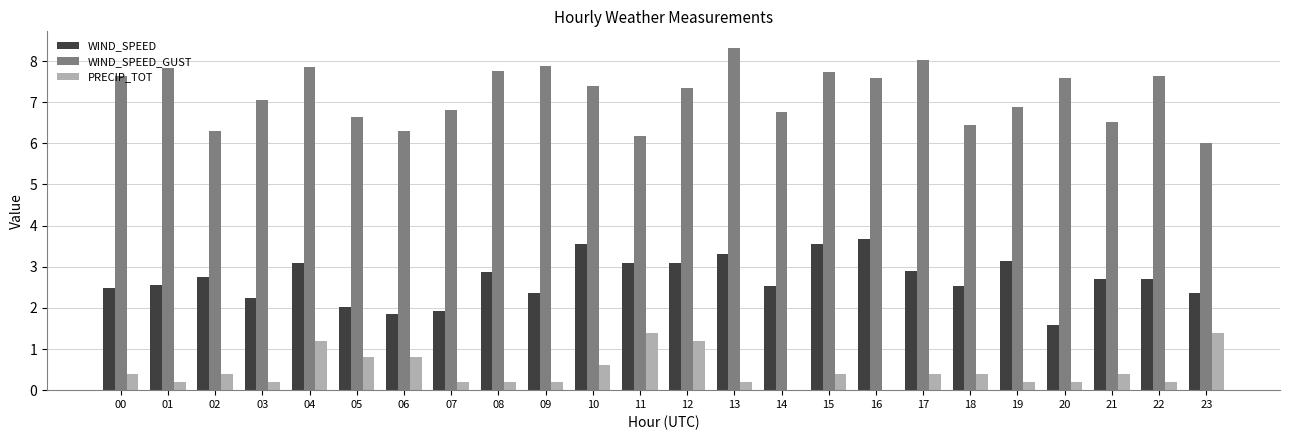

What is the sum of the PRECIP_TOT values at 06 and 11?

2.2